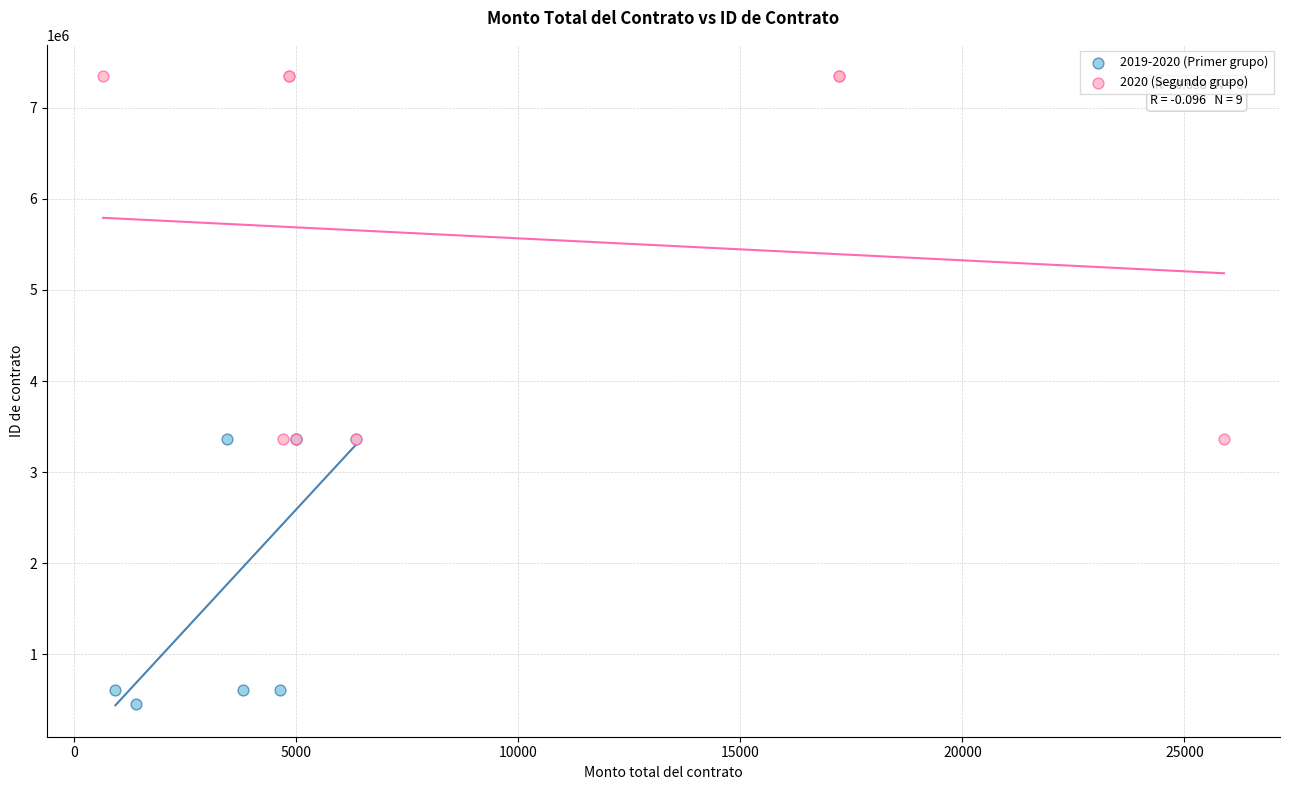

Which series contains the highest Y value?

2020 (Segundo grupo)